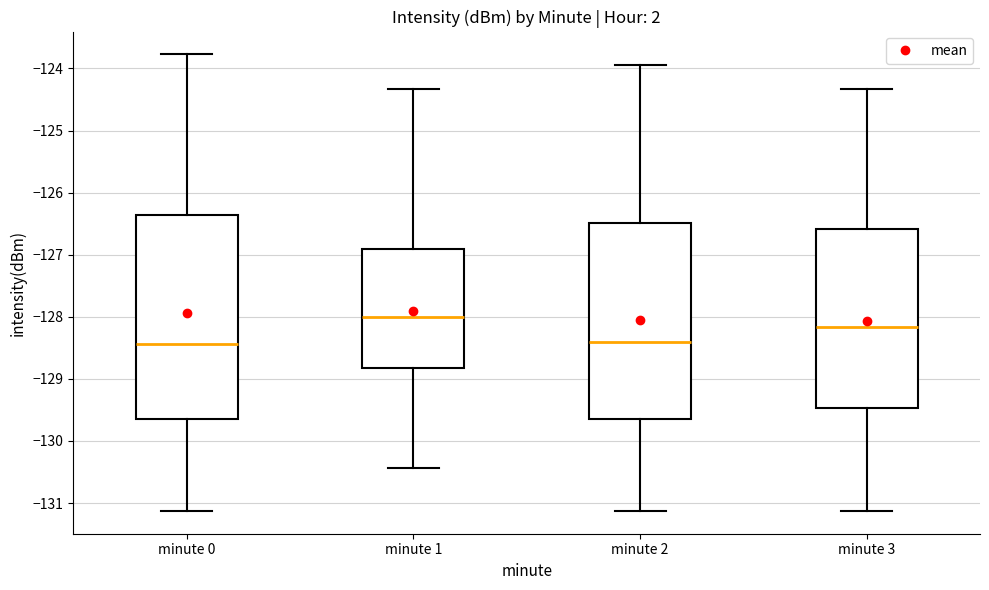

Reading left to right, read every box against the y-axis: the position of its median line, the range the box covers, and the ends of its whiskers. The values are not printed on the chart, so give them approximately, as read against the axis.

minute 0: median -128.4, box -129.6 to -126.4, whiskers -131.1 to -123.8
minute 1: median -128.0, box -128.8 to -126.9, whiskers -130.4 to -124.3
minute 2: median -128.4, box -129.7 to -126.5, whiskers -131.1 to -123.9
minute 3: median -128.2, box -129.5 to -126.6, whiskers -131.1 to -124.3